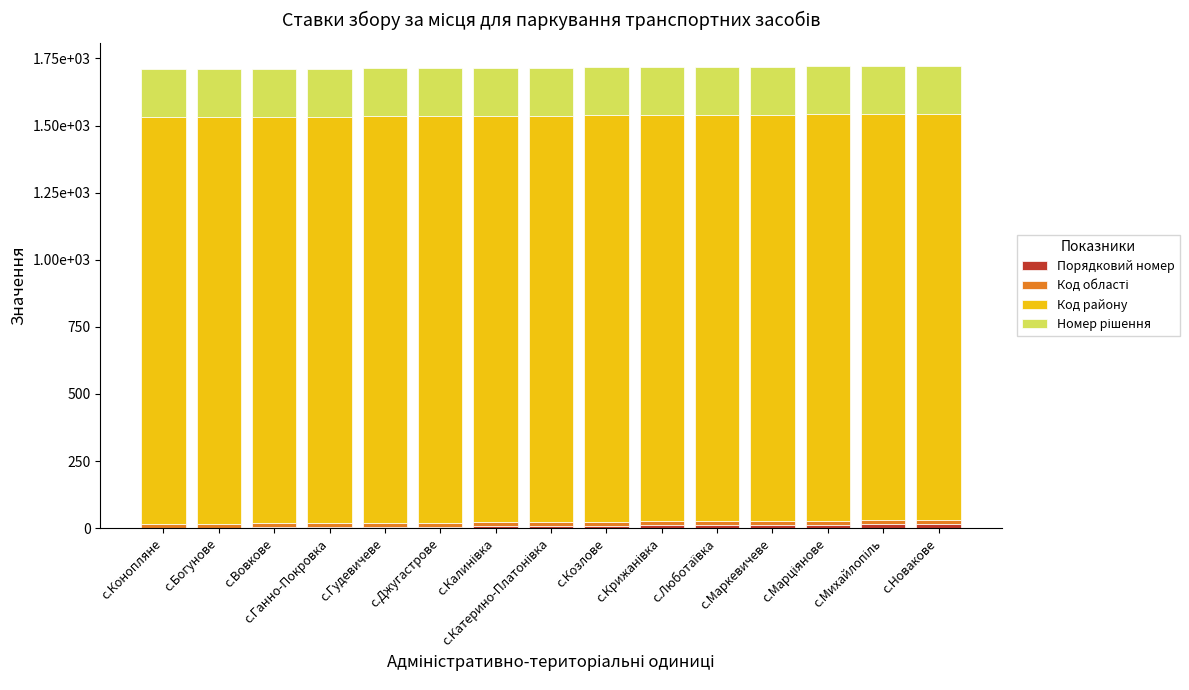

Does the chart contain stacked bars?

Yes